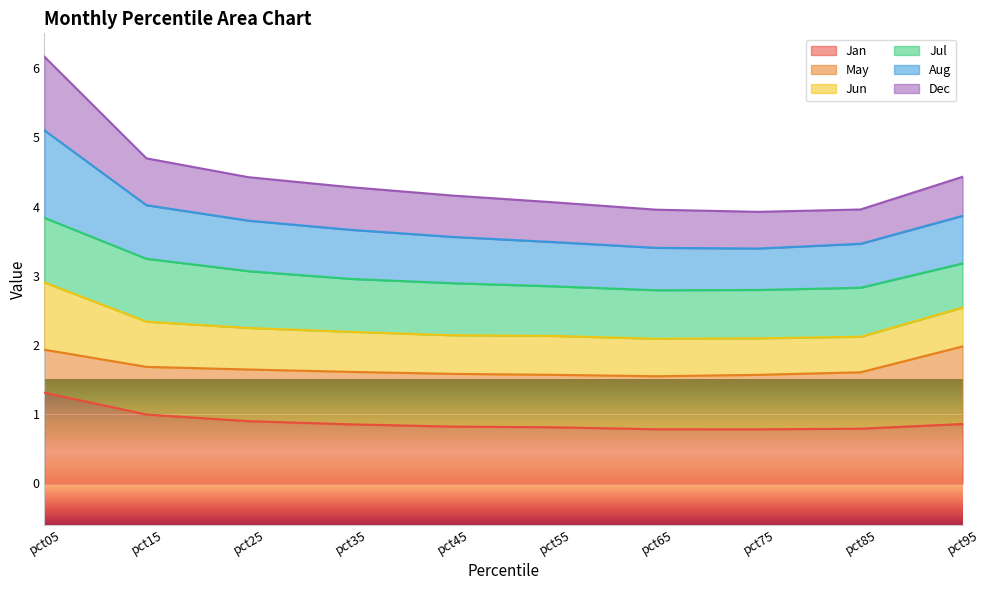

At which category is the sum across all series the highest?

pct05